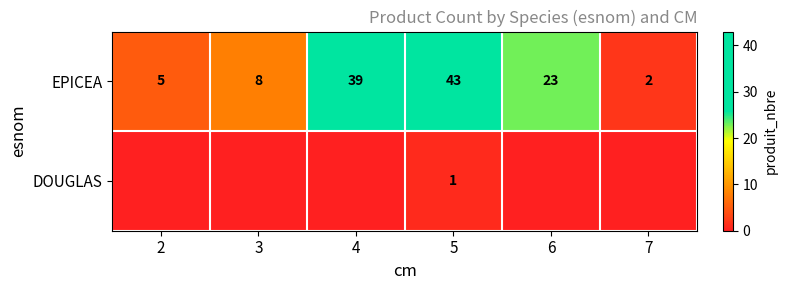

Is it true that EPICEA equals 2 at 7?

True